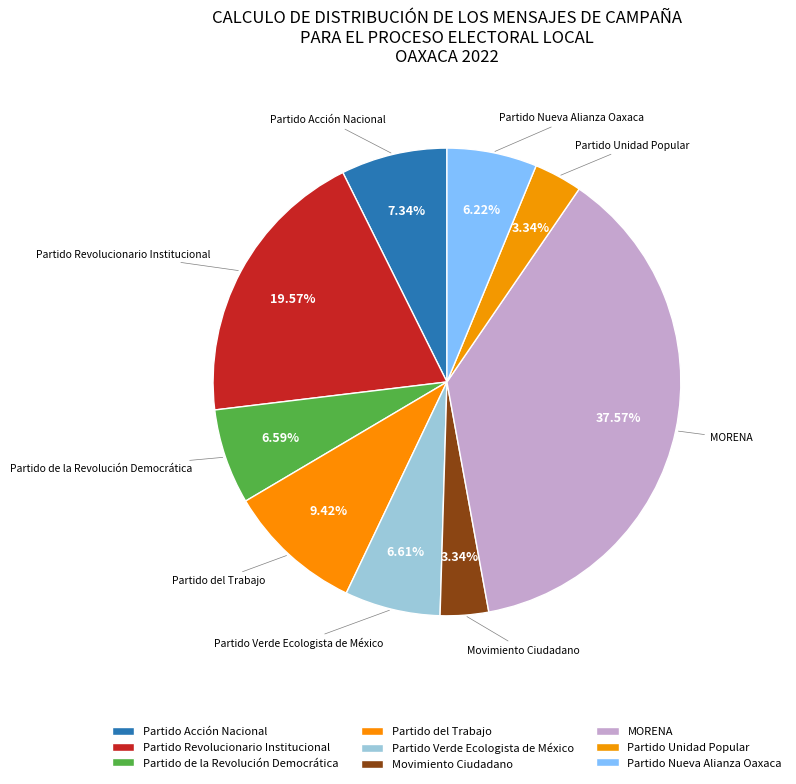

Count the number of slices in the pie.

9